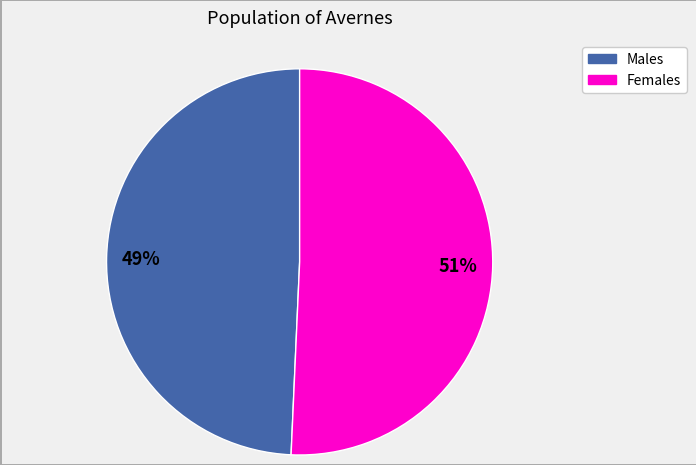

To the nearest percent, what is the average slice percentage?

50%